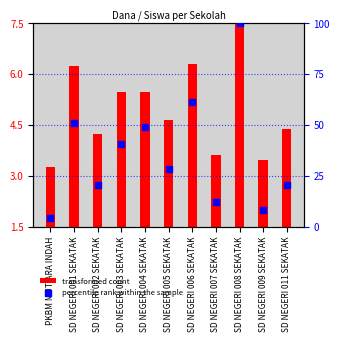

What is the change in value from SD NEGERI 009 SEKATAK to SD NEGERI 011 SEKATAK?

+12.2